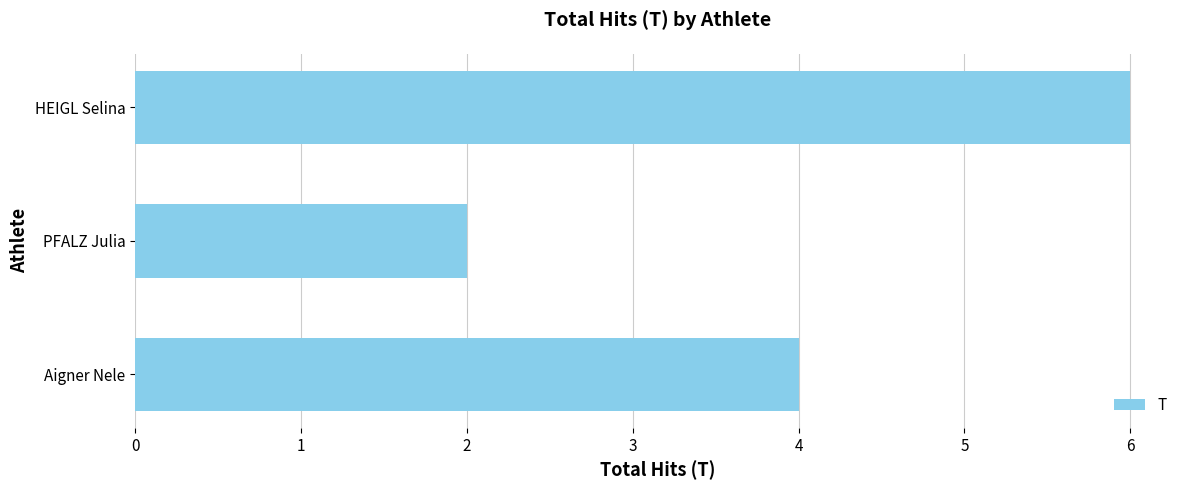

The value at HEIGL Selina is 6. True or false?

True